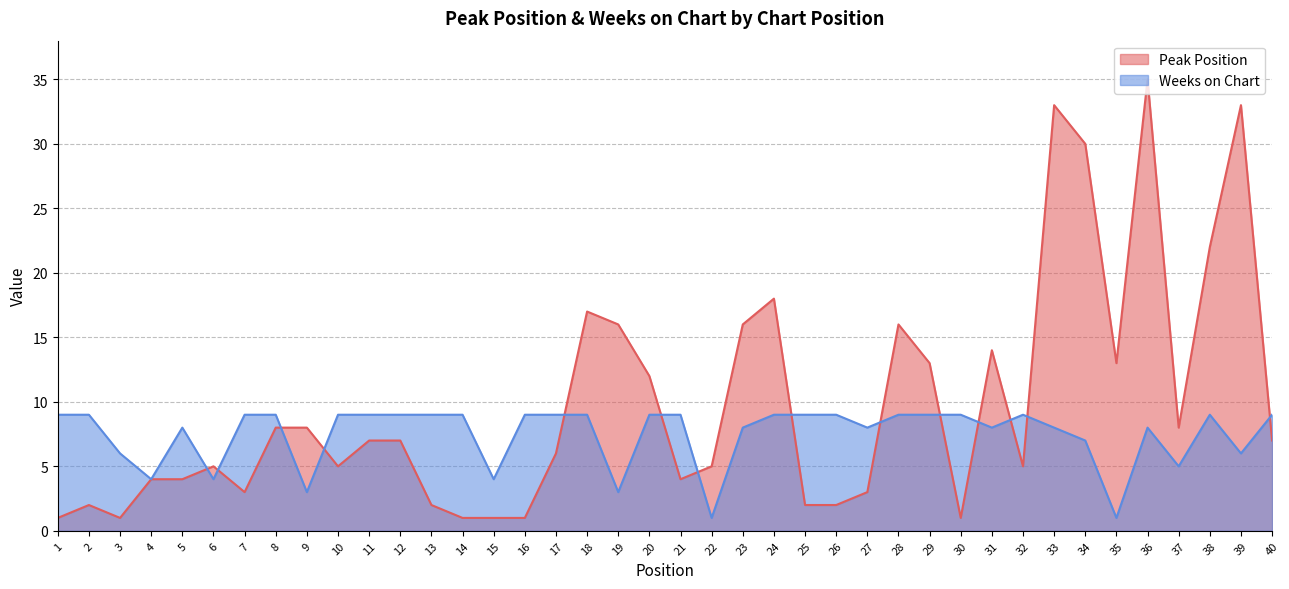

What is the value of the Peak Position point at the 34th from the left?

30